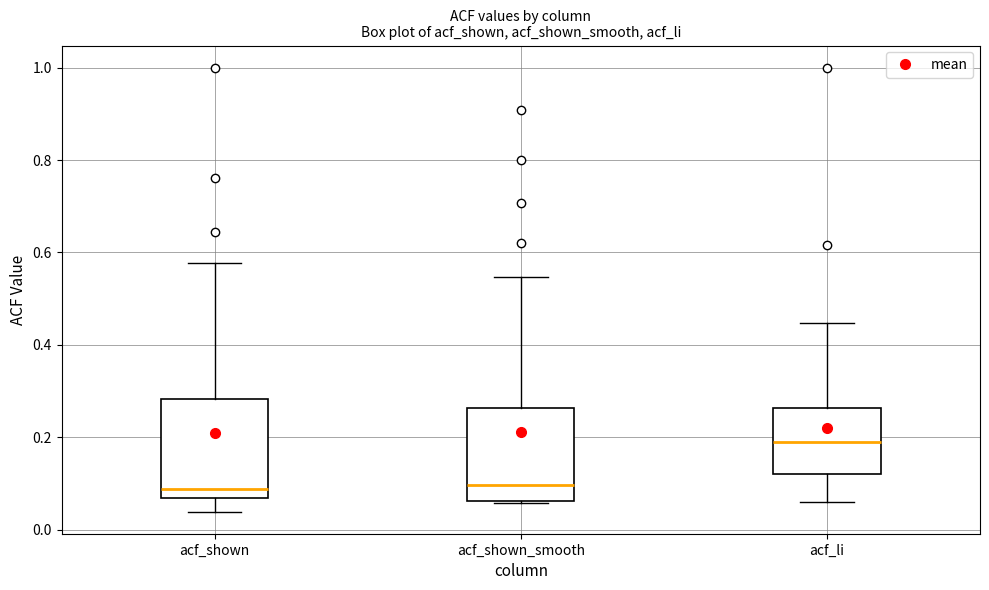

Reading left to right, transcribe this box plot: for each box, give where its median line is, the range the box spans, and where its two whiskers end, as read against the y-axis. The values are not printed on the chart, so give them approximately, as read against the axis.

acf_shown: median 0.08, box 0.06 to 0.28, whiskers 0.04 to 0.58
acf_shown_smooth: median 0.10, box 0.06 to 0.26, whiskers 0.06 to 0.54
acf_li: median 0.20, box 0.12 to 0.26, whiskers 0.06 to 0.44